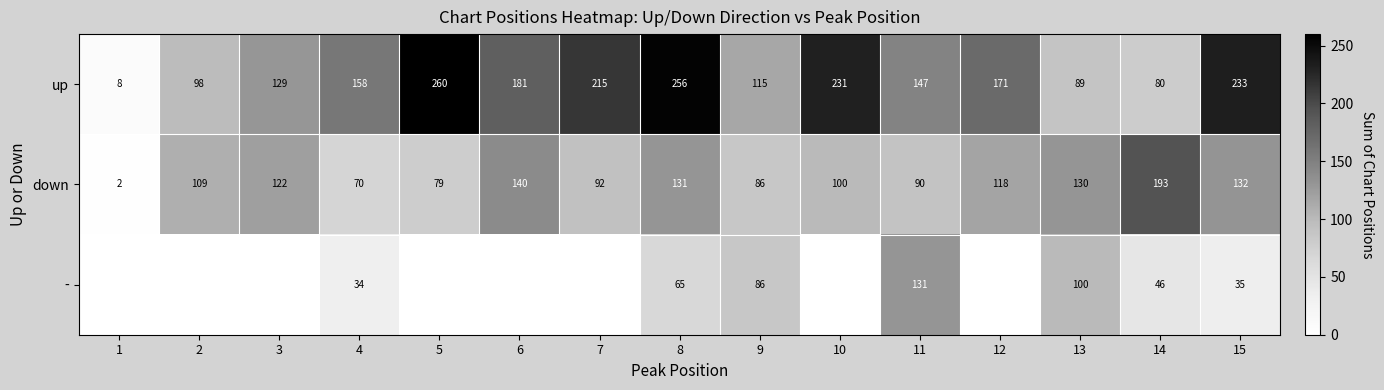

At how many categories does at least one series exceed 164?

8